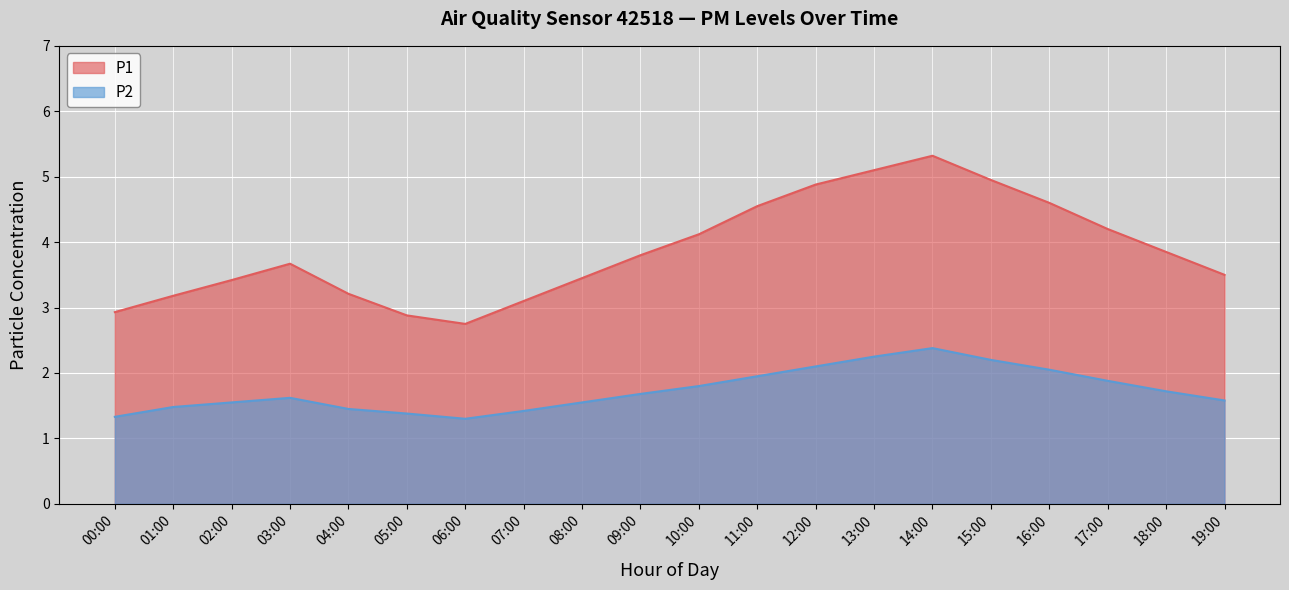

Reading right to left, list all the values displayed in this chart.

P1: 19:00=3.5	18:00=3.9	17:00=4.2	16:00=4.6	15:00=5.0	14:00=5.3	13:00=5.1	12:00=4.9	11:00=4.5	10:00=4.1	09:00=3.8	08:00=3.5	07:00=3.1	06:00=2.8	05:00=2.9	04:00=3.2	03:00=3.7	02:00=3.4	01:00=3.2	00:00=2.9
P2: 19:00=1.6	18:00=1.7	17:00=1.9	16:00=2.0	15:00=2.2	14:00=2.4	13:00=2.2	12:00=2.1	11:00=1.9	10:00=1.8	09:00=1.7	08:00=1.6	07:00=1.4	06:00=1.3	05:00=1.4	04:00=1.4	03:00=1.6	02:00=1.6	01:00=1.5	00:00=1.3